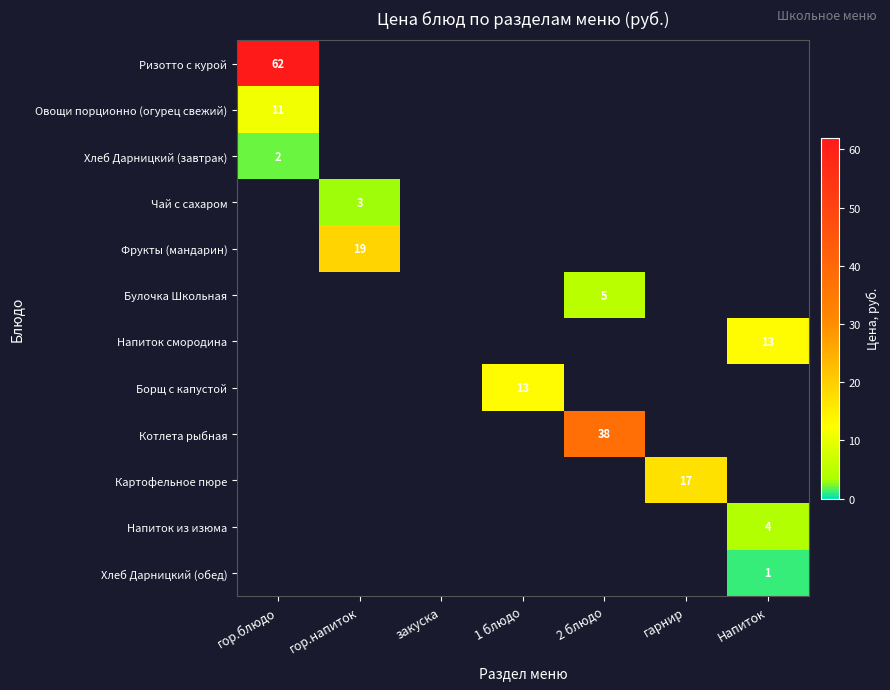

What is the maximum value shown in the chart?

62